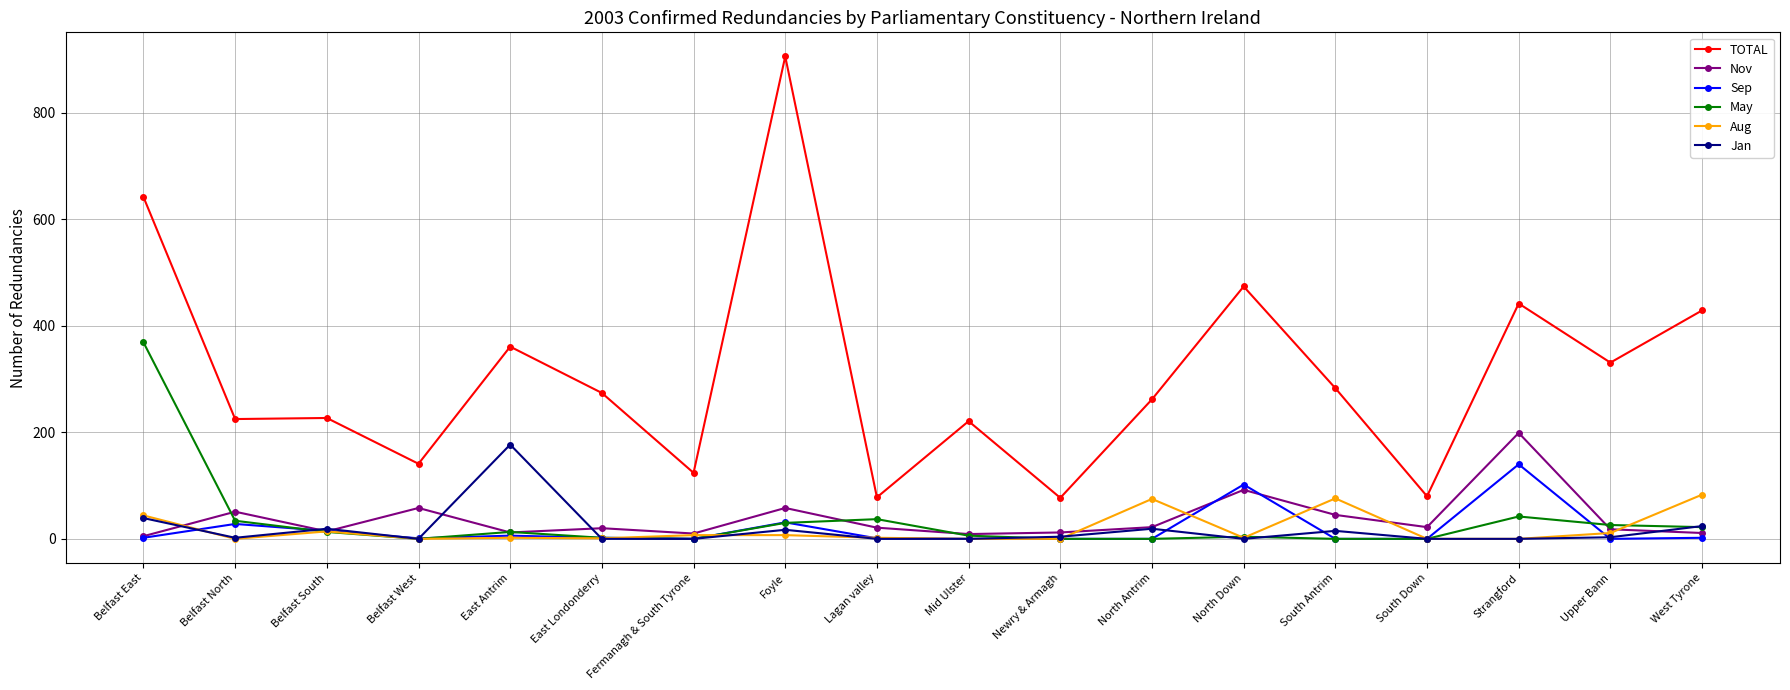

What is the value of the TOTAL point at the 10th from the left?

221